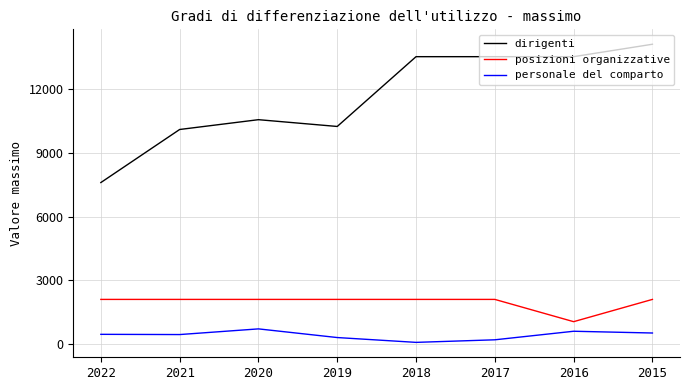

What is the maximum value for personale del comparto?

709.9